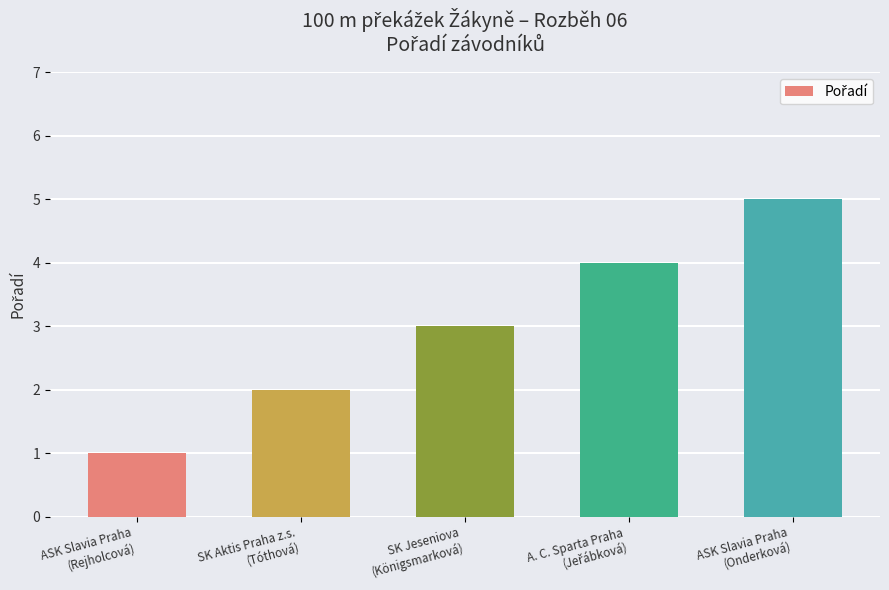

What is the difference between the maximum and minimum values?

4